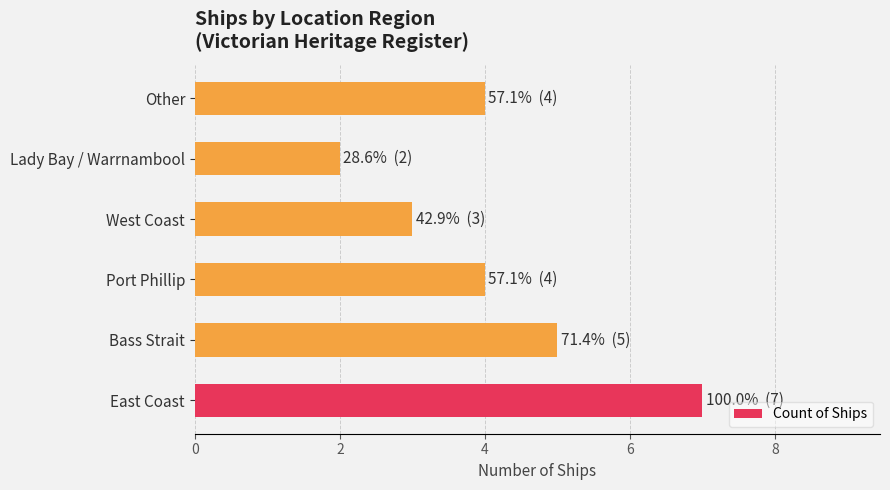

Which has a higher value, West Coast or Bass Strait?

Bass Strait